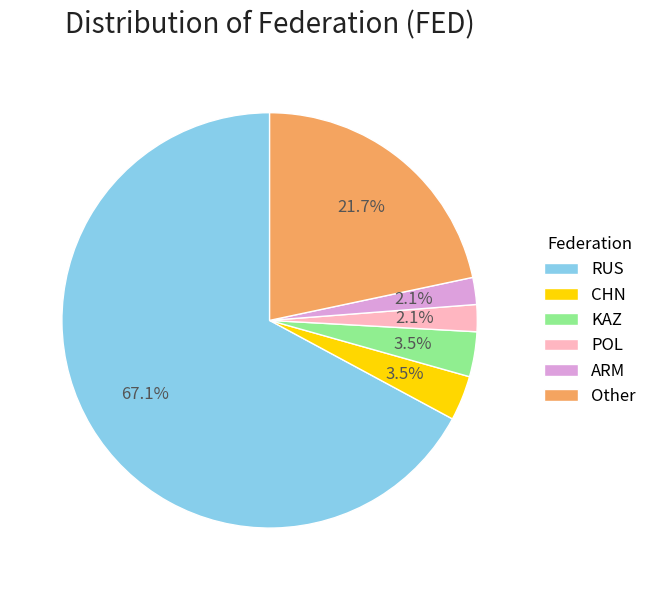

What is the majority slice?

RUS